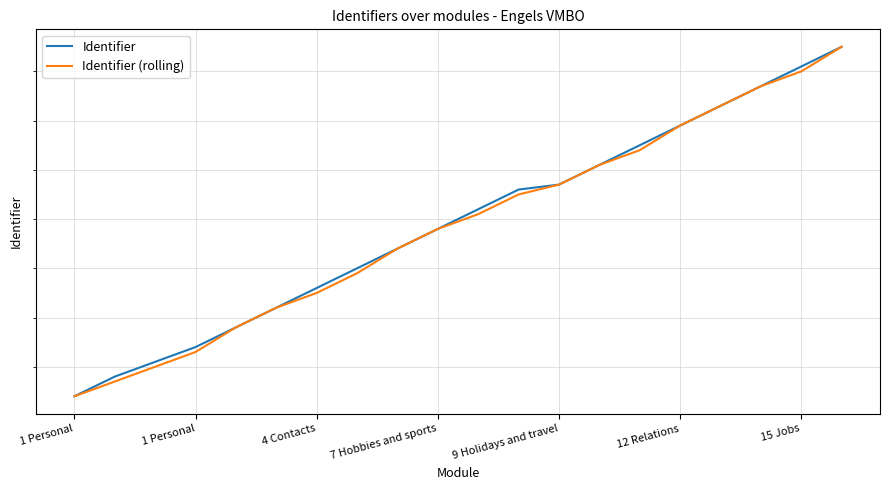

What are all the series names shown in the legend?

Identifier, Identifier (rolling)